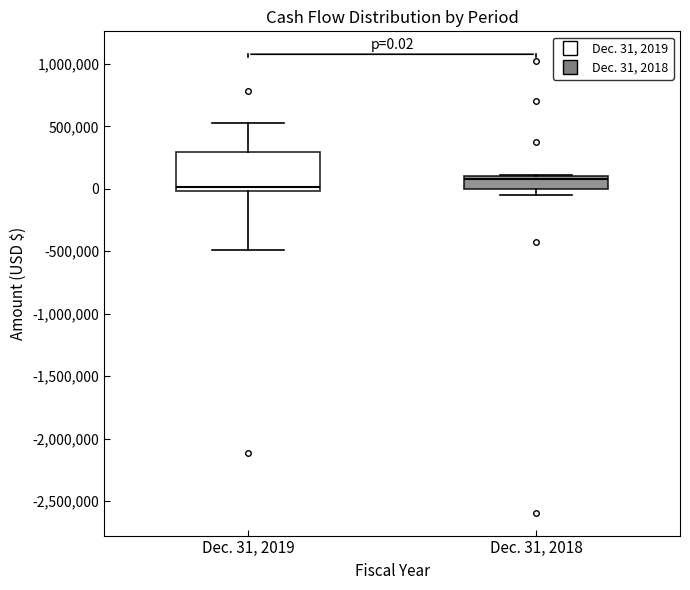

Which box has the lowest median line?

Dec. 31, 2019